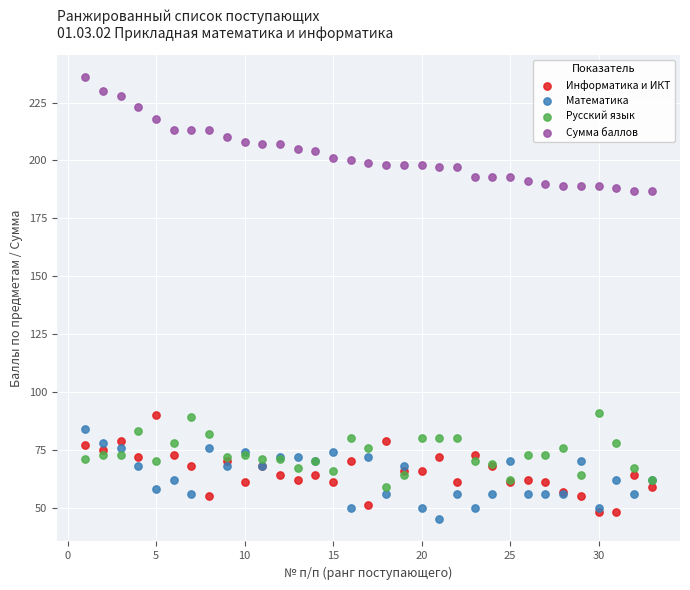

What are all the series names shown in the legend?

Информатика и ИКТ, Математика, Русский язык, Сумма баллов